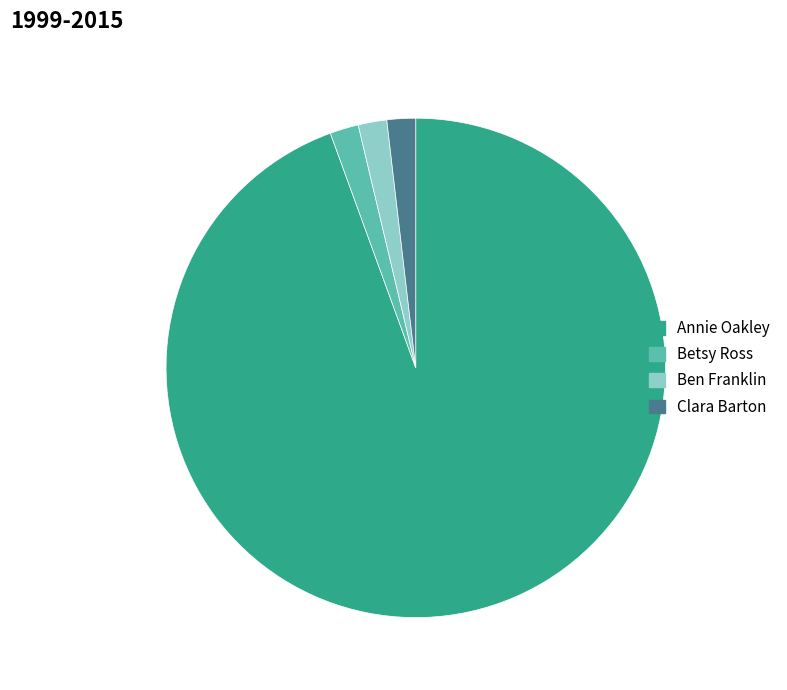

Count the number of slices in the pie.

4